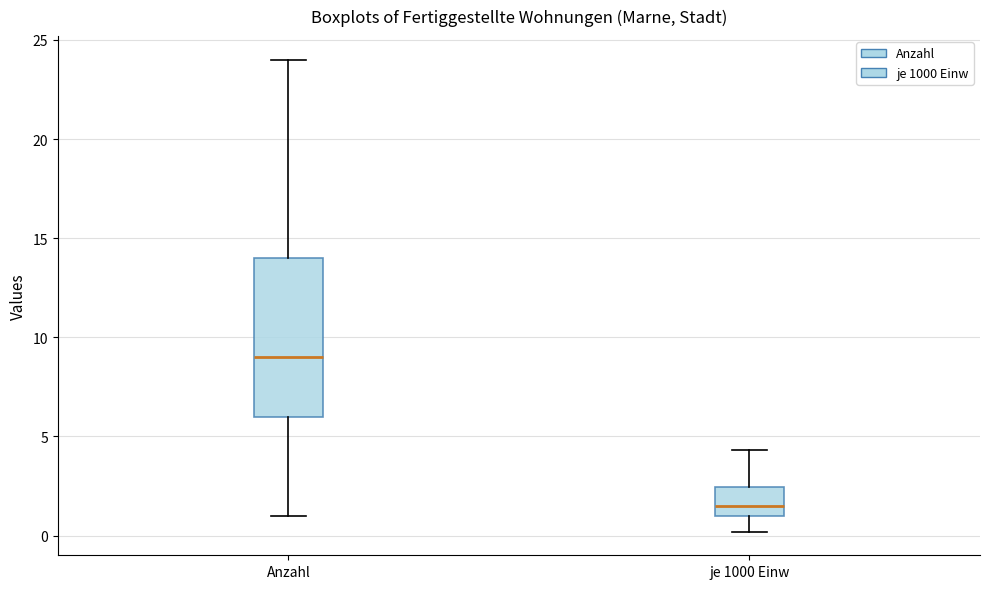

Comparing the boxes themselves (not the whiskers), which one is the tallest?

Anzahl